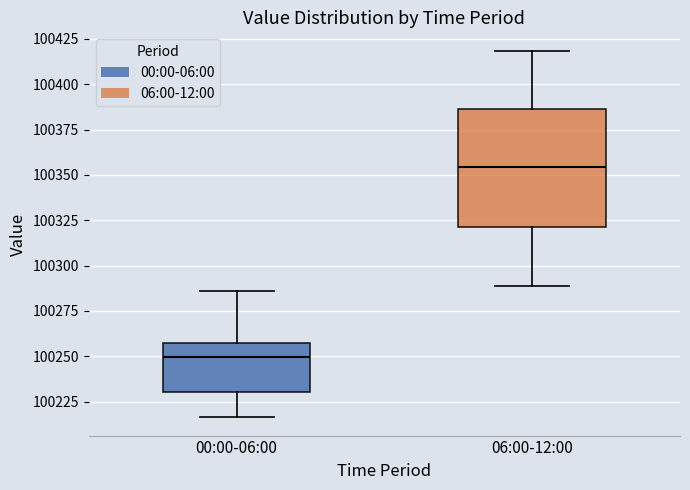

Reading left to right, read every box against the y-axis: the position of its median line, the range the box covers, and the ends of its whiskers. The values are not printed on the chart, so give them approximately, as read against the axis.

00:00-06:00: median 100250, box 100230 to 100255, whiskers 100215 to 100285
06:00-12:00: median 100355, box 100320 to 100385, whiskers 100290 to 100420